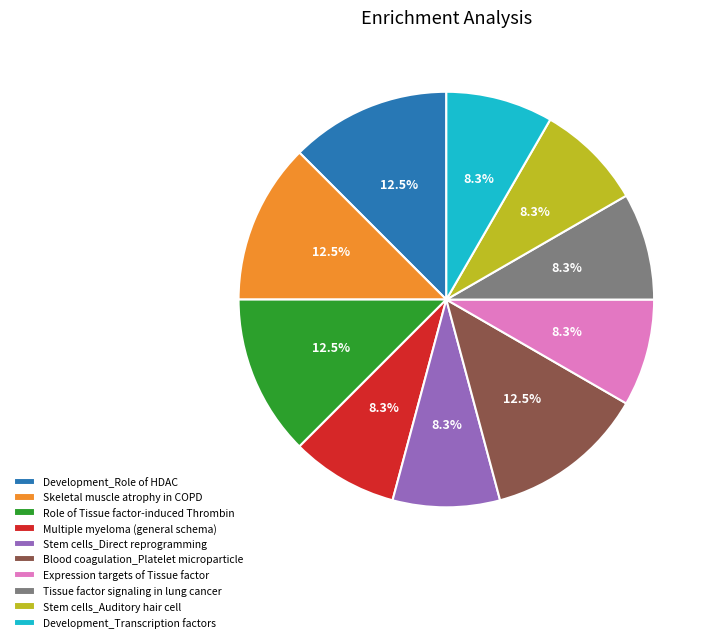

Is it true that Development_Transcription factors is 8% of the pie?

True